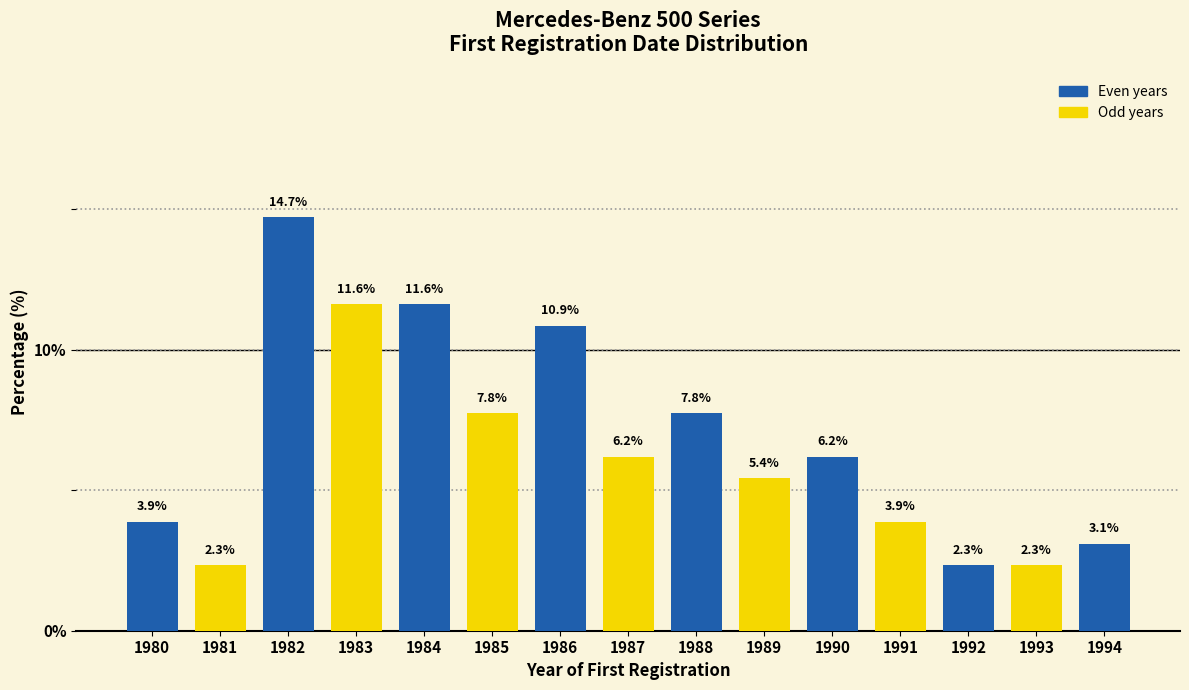

Reading left to right, extract all data points from this chart.

1980=3.9	1981=2.3	1982=14.7	1983=11.6	1984=11.6	1985=7.8	1986=10.9	1987=6.2	1988=7.8	1989=5.4	1990=6.2	1991=3.9	1992=2.3	1993=2.3	1994=3.1